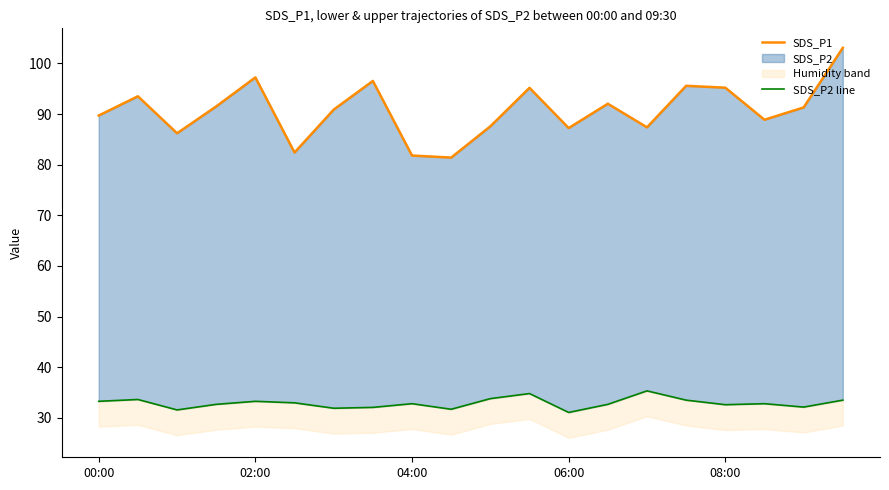

What is the value of the SDS_P2 line point at the 11th from the left?

33.8